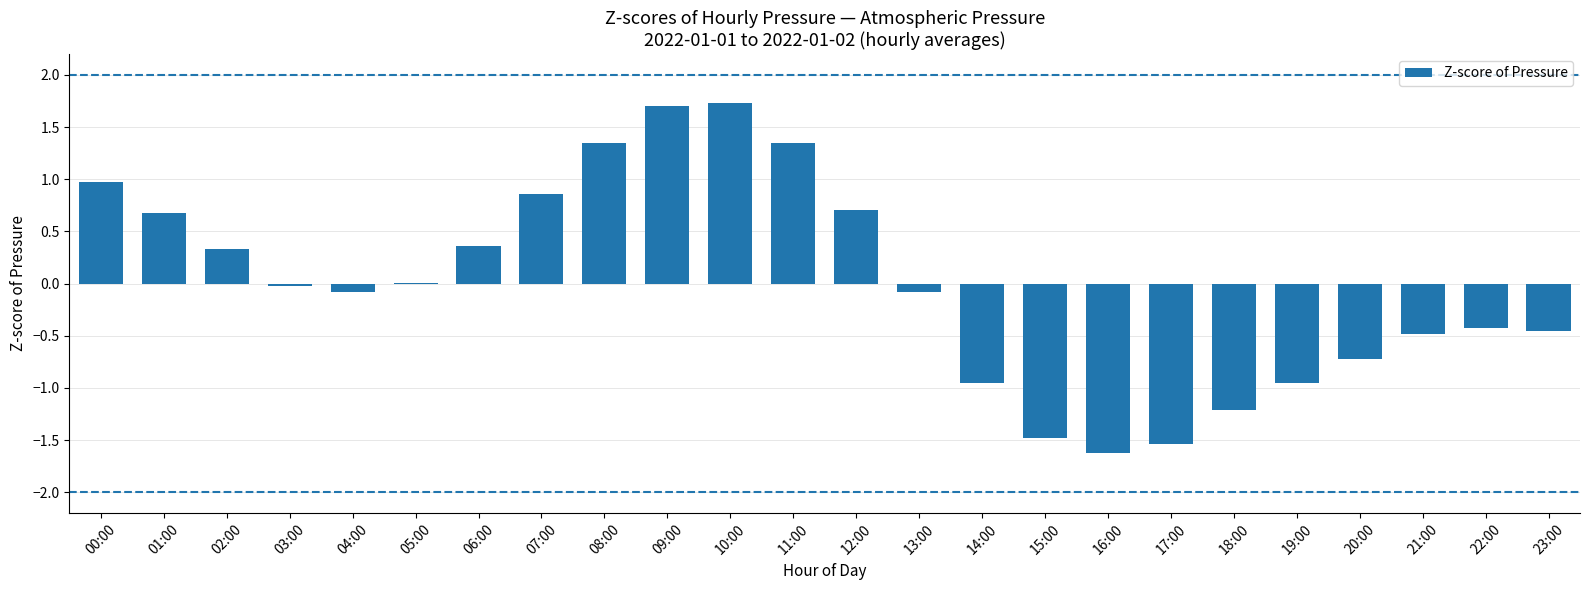

What is the greatest value displayed?

1.7